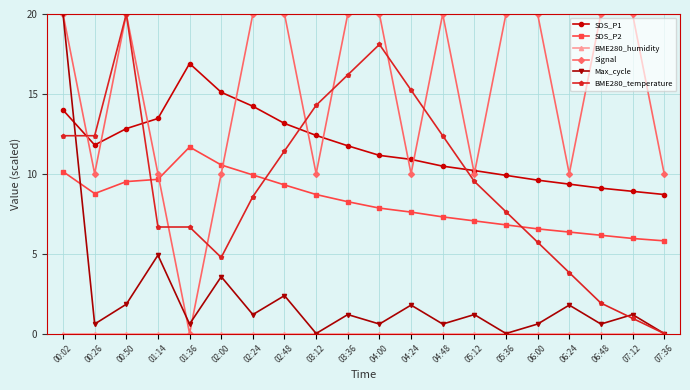

What is the maximum value for SDS_P2?

11.7